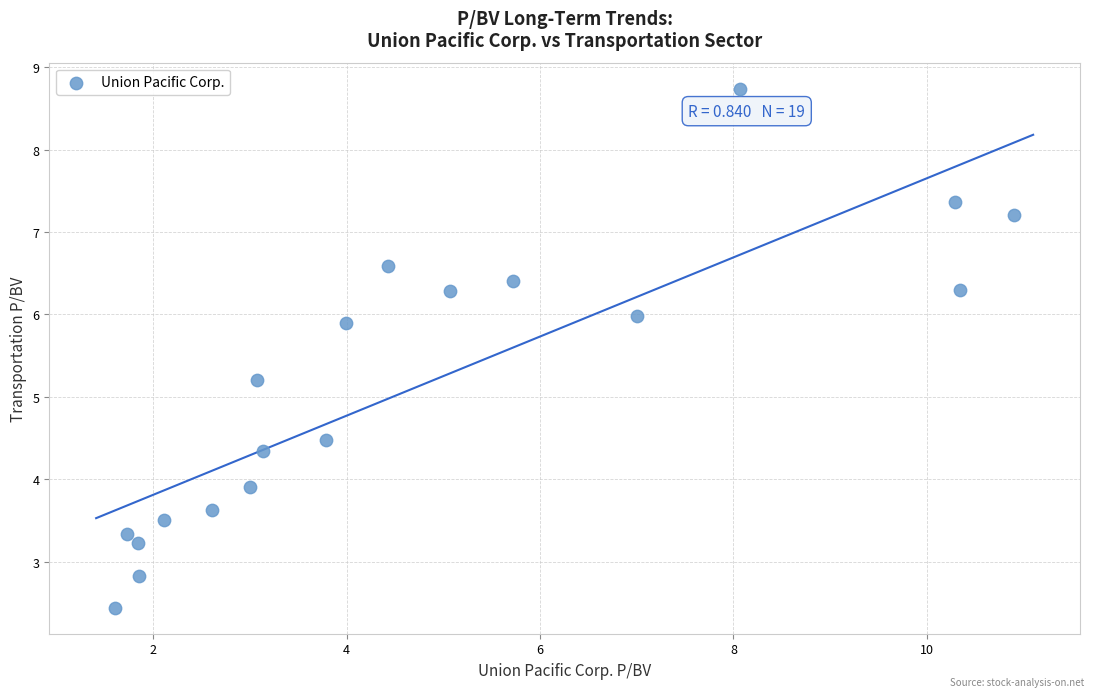

What is the range of Y values (max minus min)?

6.3